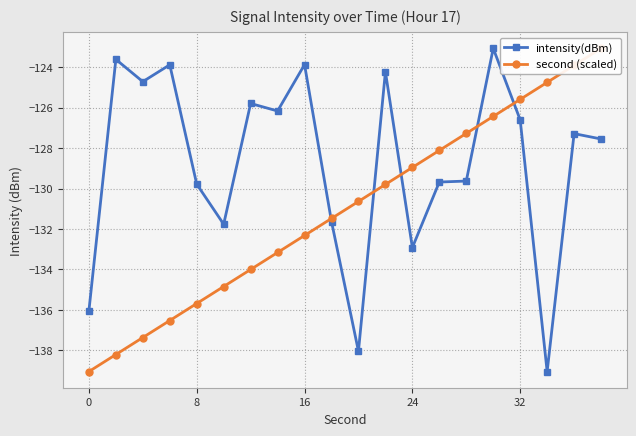

What is the maximum value for intensity(dBm)?

-123.1